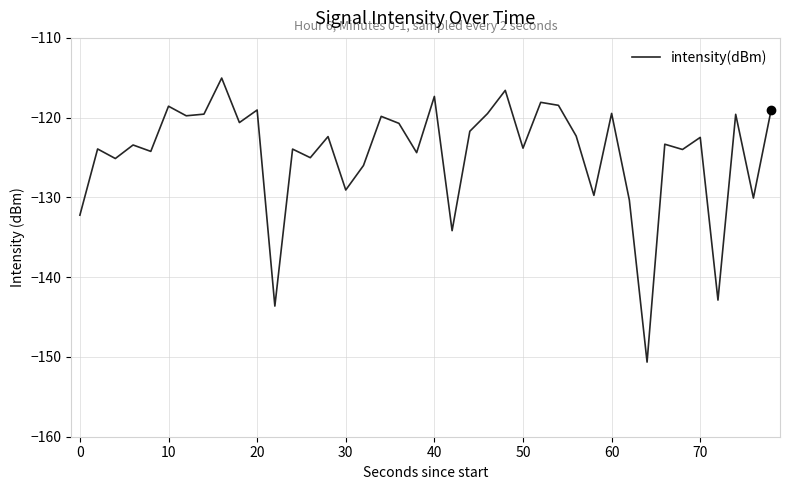

What is the difference between the maximum and minimum values?

35.6